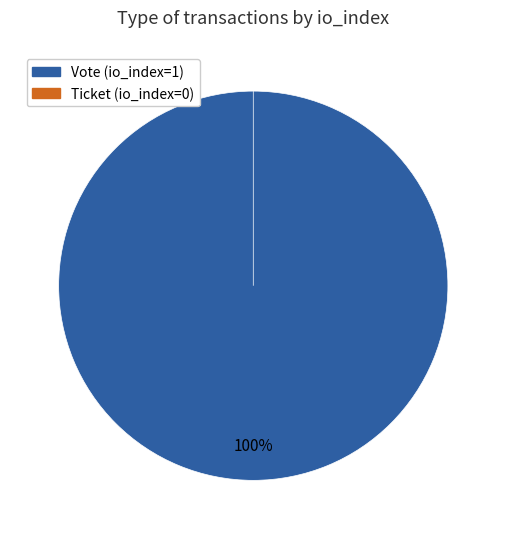

True or false: Vote (io_index=1) accounts for 100% of the total.

True